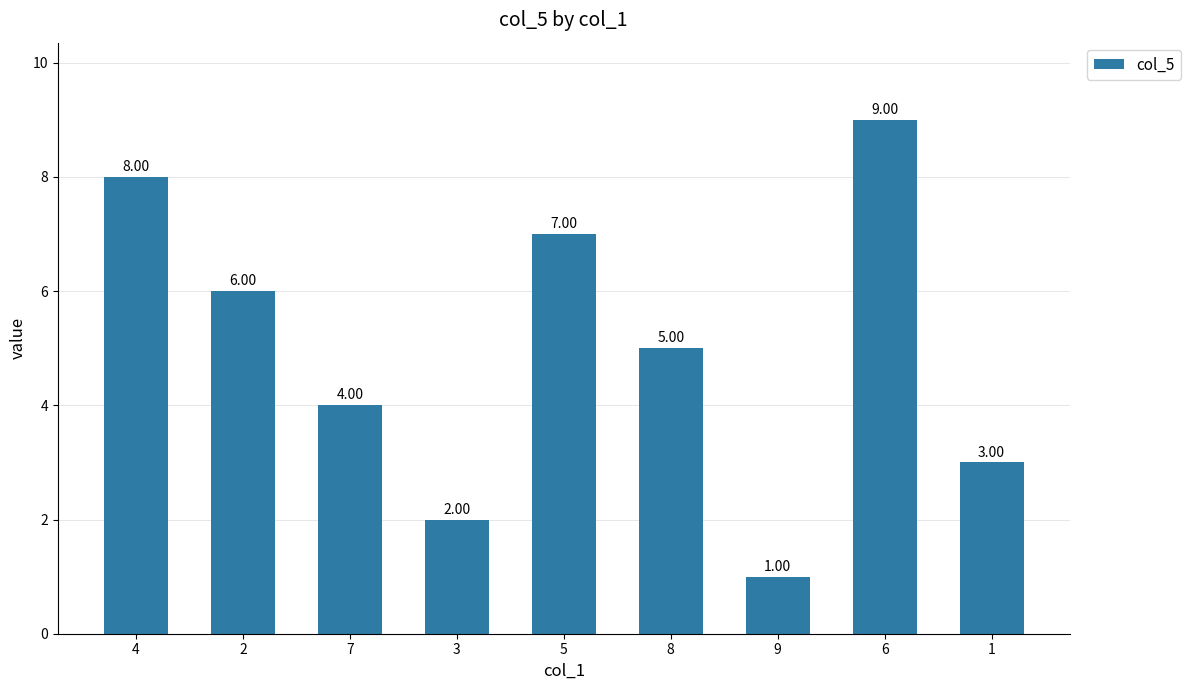

What is the difference between the maximum and minimum values?

8